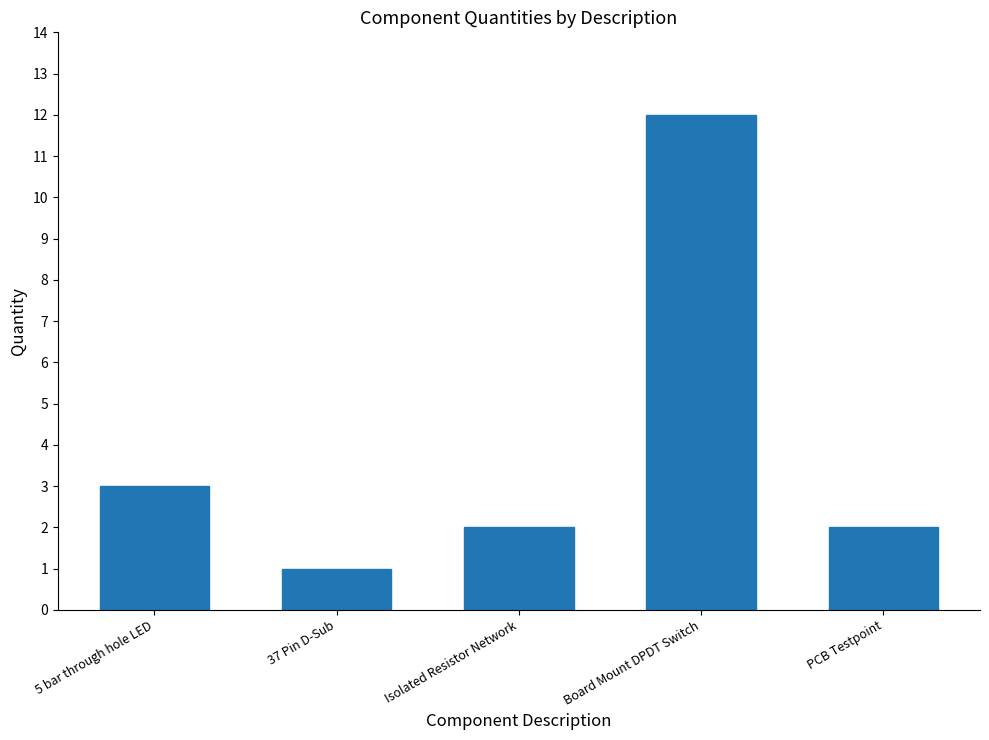

Is it true that the value at Board Mount DPDT Switch is 18?

False